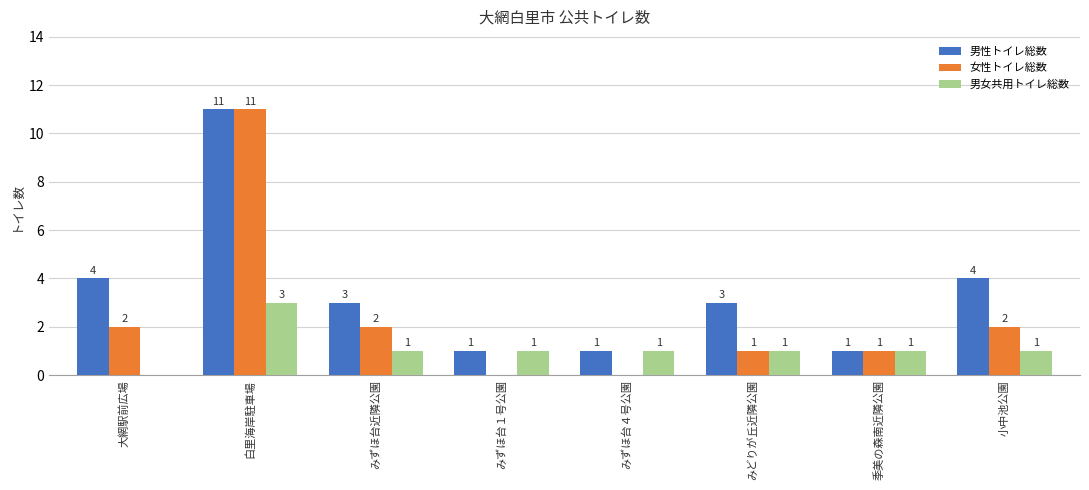

Between みずほ台４号公園 and みどりが丘近隣公園, which series saw the biggest shift?

男性トイレ総数